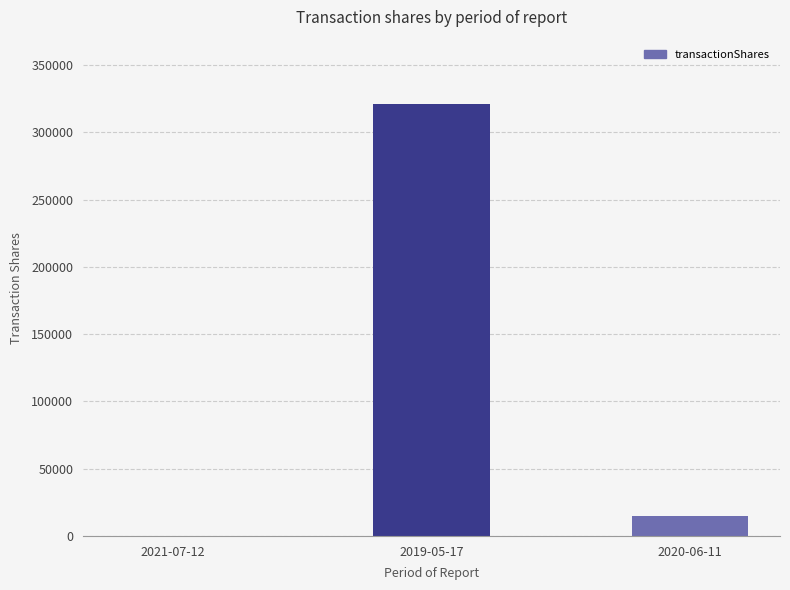

What is the sum of all values?

336326